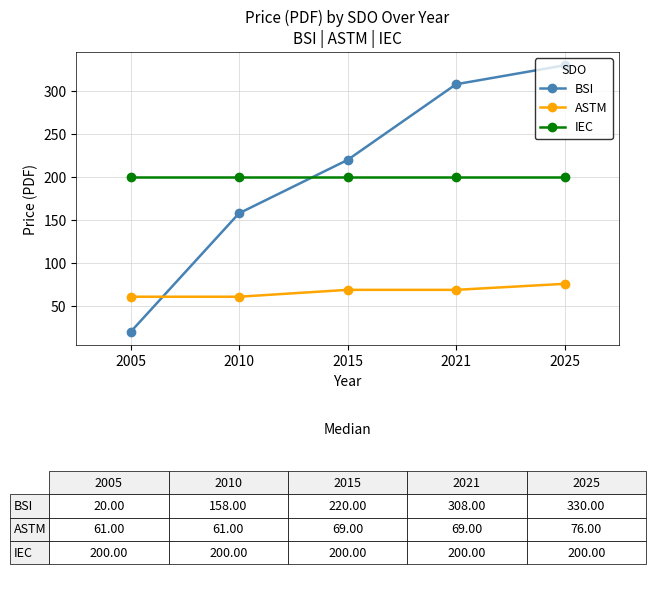

Is the value of ASTM at 2010 greater than the value of IEC at 2021?

No